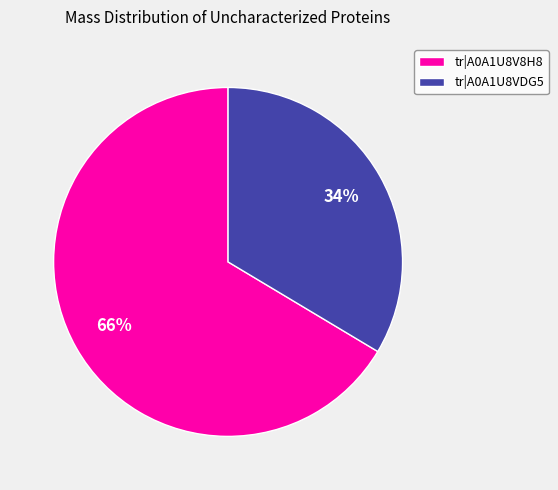

How many segments does this pie chart have?

2